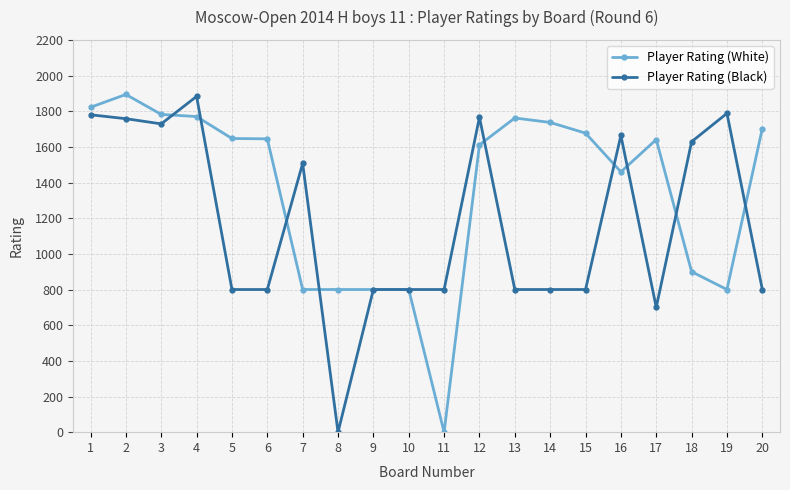

At how many categories does at least one series exceed 555?

20